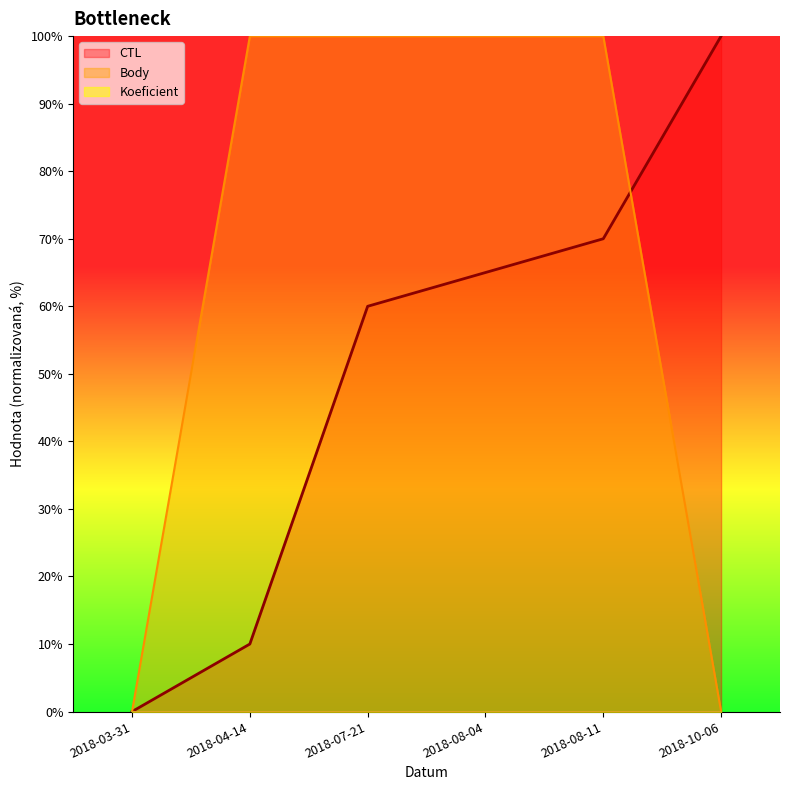

How many lines are shown in the chart?

3